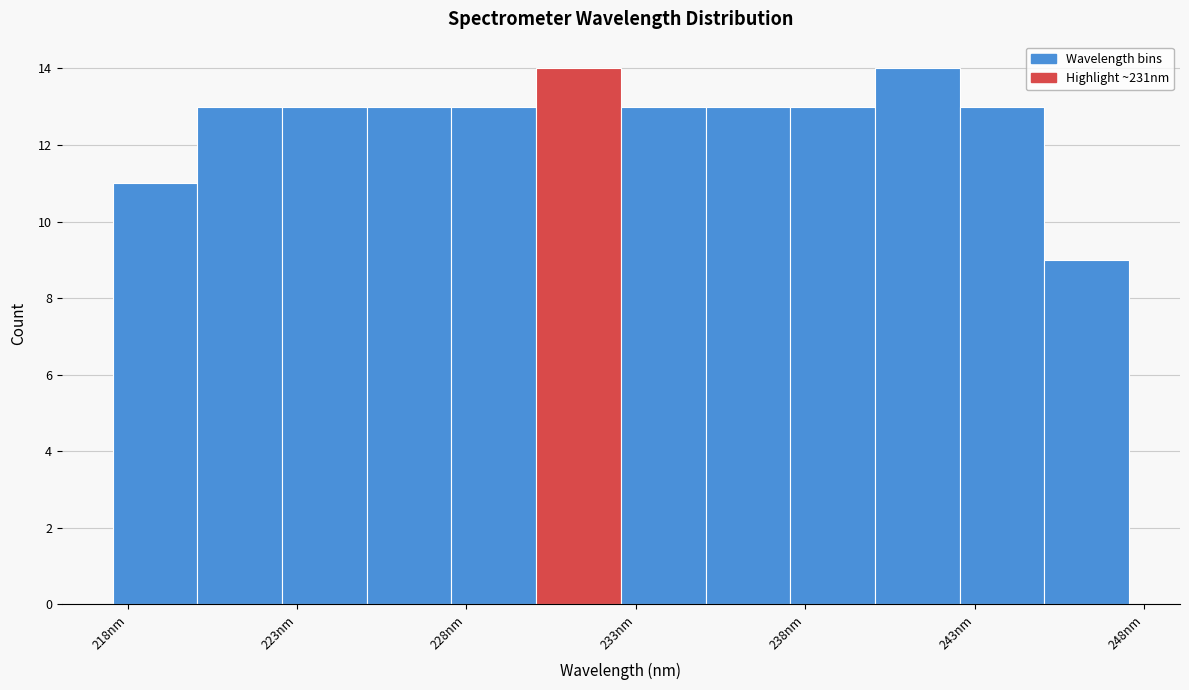

Reading left to right, list every bar in this chart as the range it spans on the x-axis followed by its height. Neither the bar edges nor the heights are printed on the chart, so give them approximately, as read against the axes.

217.5 to 220.0: 11
220.0 to 222.5: 13
222.5 to 225.0: 13
225.0 to 227.5: 13
227.5 to 230.0: 13
230.0 to 232.5: 14
232.5 to 235.0: 13
235.0 to 237.5: 13
237.5 to 240.0: 13
240.0 to 242.5: 14
242.5 to 245.0: 13
245.0 to 247.5: 9